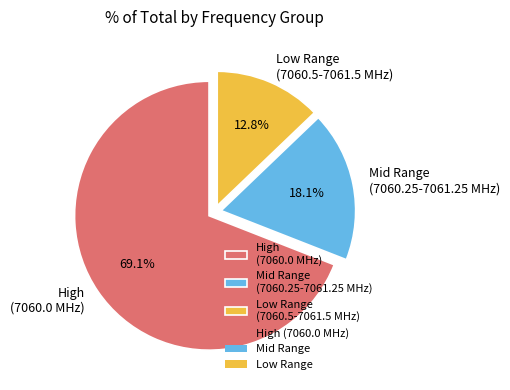

Does Low Range (7060.5-7061.5 MHz) account for over 50% of the chart?

No